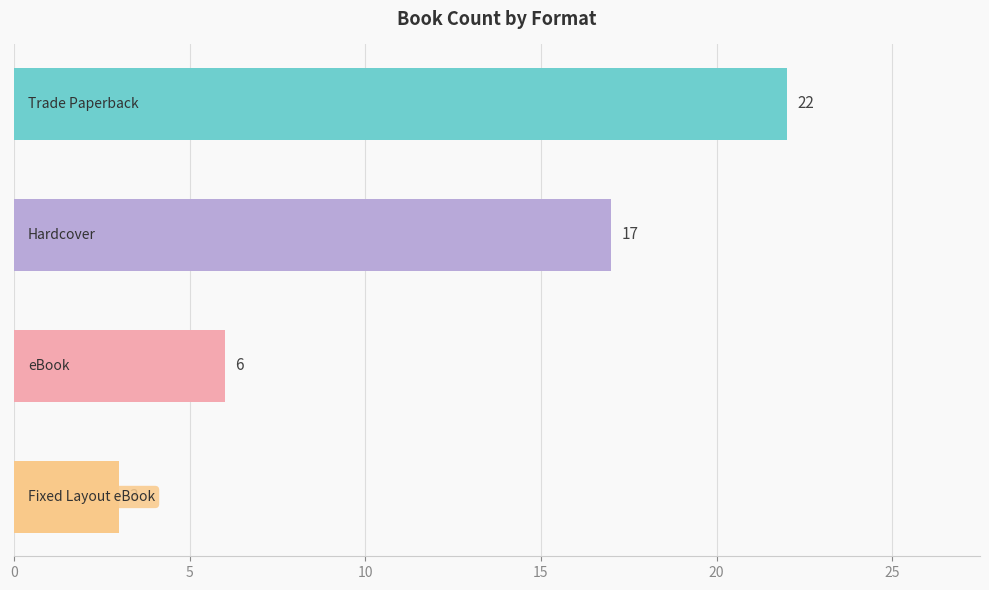

What is the value of the 4th bar from the top?

3